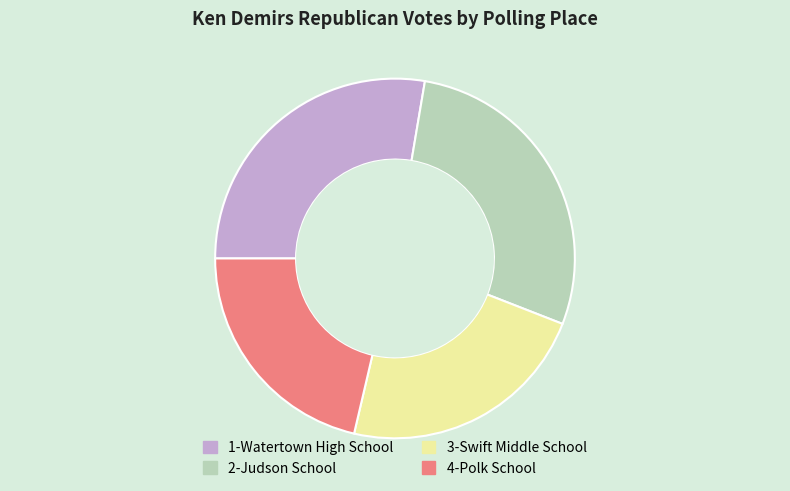

Rank the categories by value from lowest to highest.

4-Polk School, 3-Swift Middle School, 1-Watertown High School, 2-Judson School